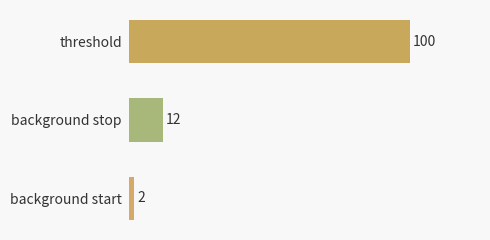

Reading bottom to top, transcribe all the data shown in this chart.

background start=2	background stop=12	threshold=100